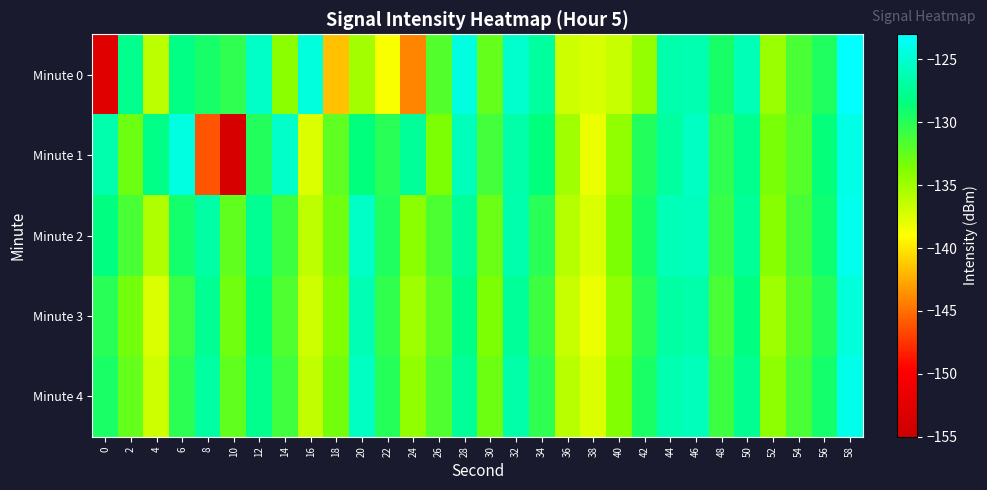

Reading left to right, transcribe all the data shown in this chart.

Minute 0: 0=-152.8	2=-127.8	4=-136.2	6=-128.2	8=-129.3	10=-130.4	12=-125.4	14=-134.2	16=-124.4	18=-141.5	20=-135.2	22=-138.8	24=-144.1	26=-131.8	28=-124.3	30=-132.6	32=-125.1	34=-127.1	36=-136.9	38=-137.3	40=-136.6	42=-134.6	44=-126.4	46=-126.3	48=-129.4	50=-126.0	52=-134.9	54=-131.5	56=-129.7	58=-123.1
Minute 1: 0=-126.4	2=-132.9	4=-128.0	6=-124.4	8=-146.1	10=-153.8	12=-129.9	14=-125.3	16=-137.5	18=-132.3	20=-128.5	22=-130.1	24=-127.3	26=-133.6	28=-125.9	30=-131.2	32=-126.7	34=-128.4	36=-135.1	38=-138.2	40=-134.5	42=-129.8	44=-127.1	46=-125.6	48=-130.3	50=-127.8	52=-133.4	54=-131.9	56=-128.6	58=-124.1
Minute 2: 0=-128.3	2=-131.5	4=-135.7	6=-129.2	8=-126.8	10=-132.4	12=-127.6	14=-130.9	16=-136.3	18=-133.1	20=-125.4	22=-129.7	24=-134.2	26=-131.6	28=-127.3	30=-132.8	32=-126.5	34=-130.1	36=-135.9	38=-137.4	40=-133.6	42=-129.3	44=-126.1	46=-125.8	48=-130.7	50=-127.5	52=-134.1	54=-131.3	56=-129.0	58=-123.8
Minute 3: 0=-130.1	2=-133.2	4=-137.5	6=-130.8	8=-127.6	10=-133.1	12=-128.4	14=-131.7	16=-137.0	18=-133.8	20=-126.2	22=-130.5	24=-135.0	26=-132.3	28=-128.1	30=-133.6	32=-127.3	34=-130.9	36=-136.7	38=-138.2	40=-134.4	42=-130.1	44=-126.9	46=-126.6	48=-131.5	50=-128.3	52=-134.9	54=-132.1	56=-129.8	58=-124.6
Minute 4: 0=-129.5	2=-132.6	4=-136.9	6=-130.2	8=-127.0	10=-132.5	12=-127.8	14=-131.1	16=-136.4	18=-133.2	20=-125.6	22=-129.9	24=-134.4	26=-131.7	28=-127.5	30=-133.0	32=-126.7	34=-130.3	36=-136.1	38=-137.6	40=-133.8	42=-129.5	44=-126.3	46=-126.0	48=-130.9	50=-127.7	52=-134.3	54=-131.5	56=-129.2	58=-124.0